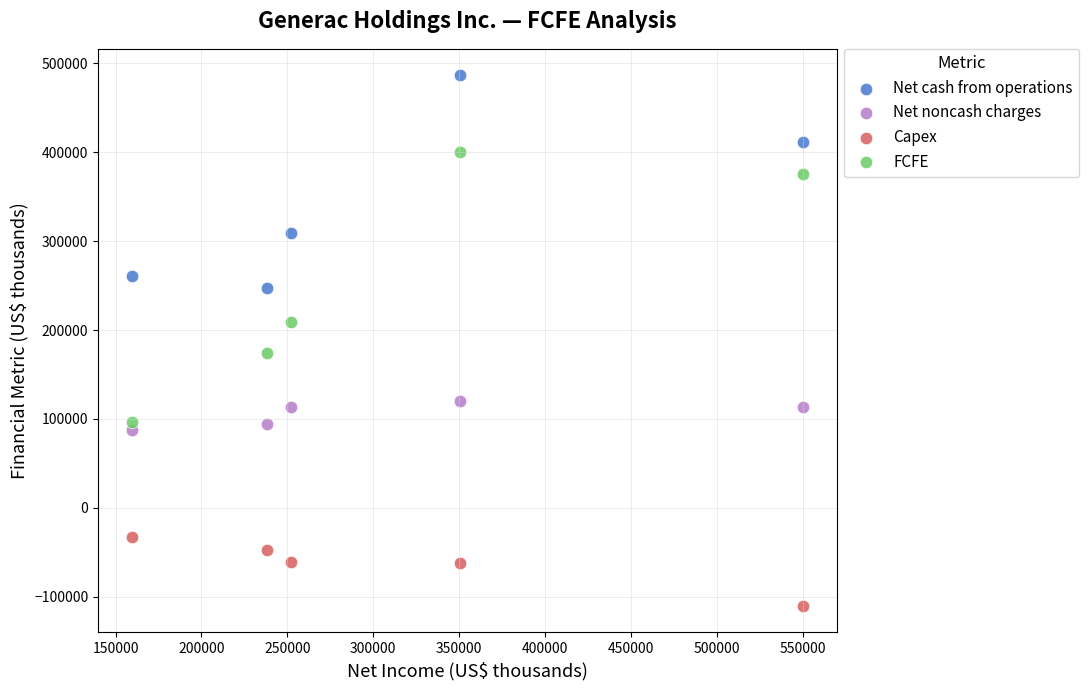

What are all the series names shown in the legend?

Net cash from operations, Net noncash charges, Capex, FCFE